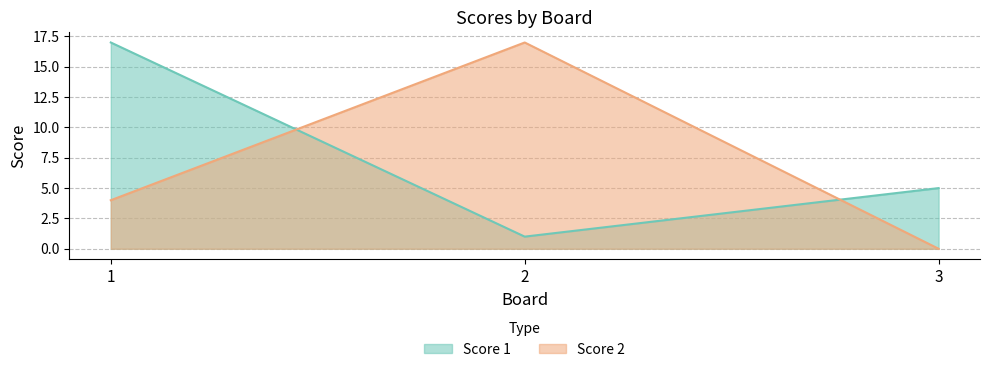

What is the difference between the highest and lowest values at 3?

5